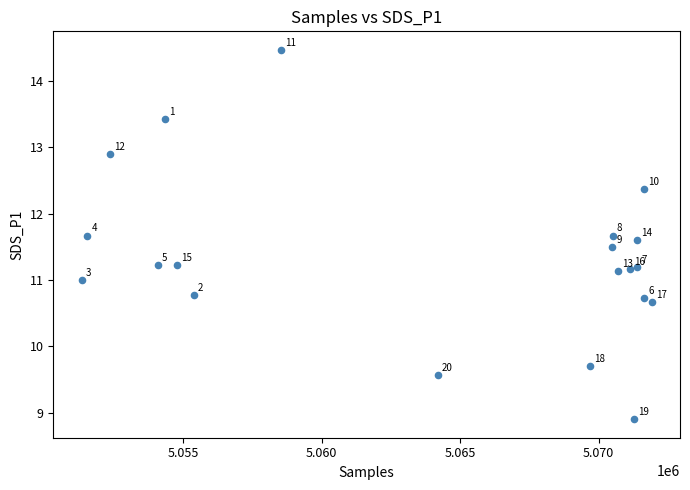

What Y value in the scatter plot is closest to 11?

11.0